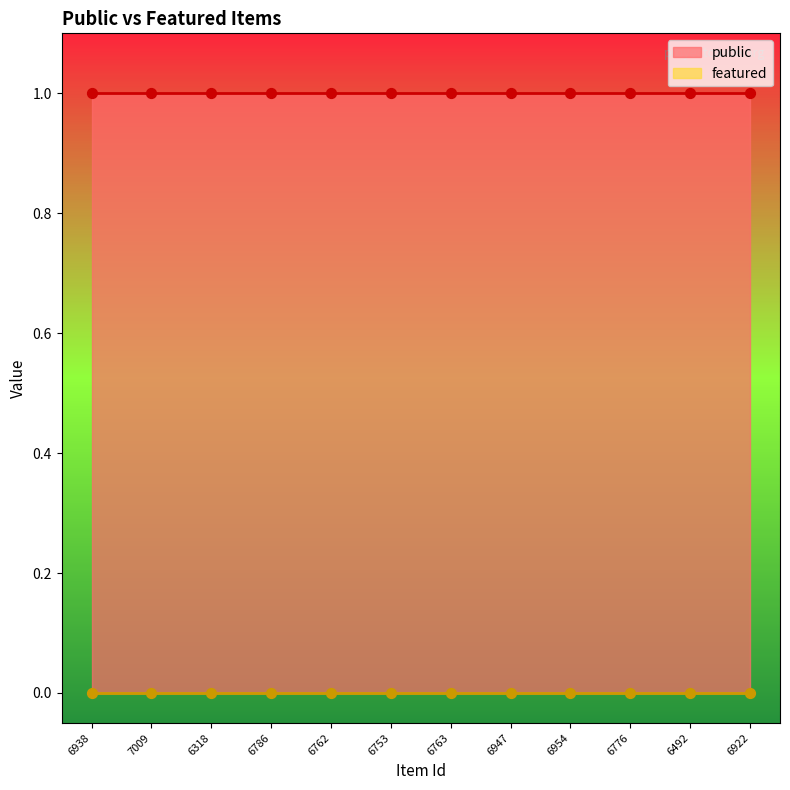

At which category is the sum across all series the highest?

6938